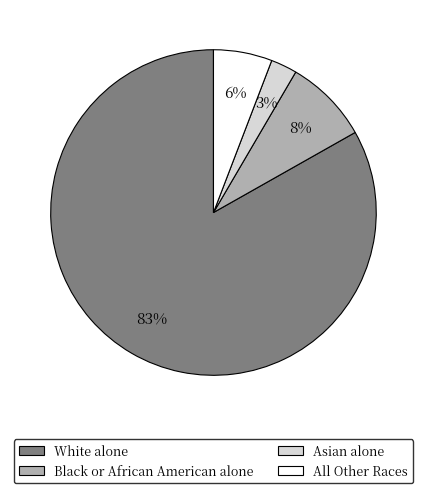

True or false: Asian alone accounts for 3% of the total.

True